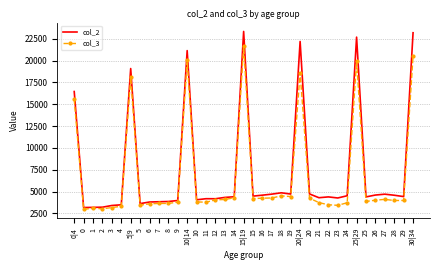

At which label does col_3 reach its peak?

15|19